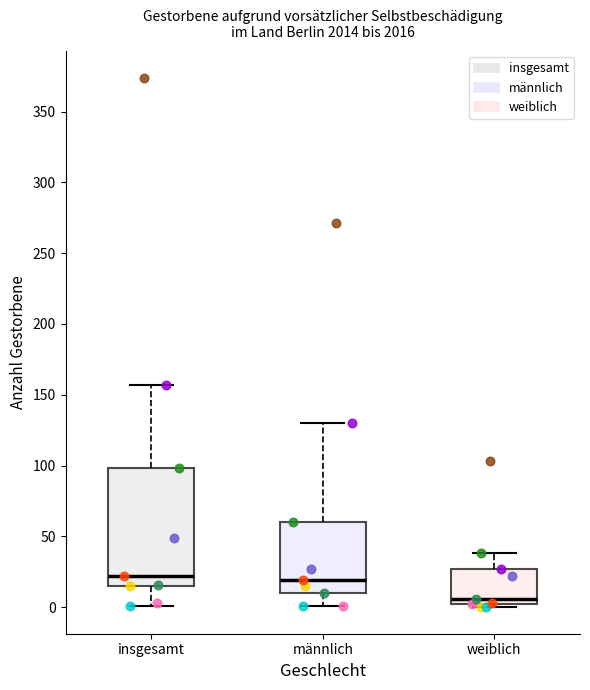

Reading left to right, transcribe this box plot: for each box, give where its median line is, the range the box spans, and where its two whiskers end, as read against the y-axis. The values are not printed on the chart, so give them approximately, as read against the axis.

insgesamt: median 20, box 15 to 100, whiskers 0 to 155
männlich: median 20, box 10 to 60, whiskers 0 to 130
weiblich: median 5, box 0 to 25, whiskers 0 (just below the box's lower edge) to 40